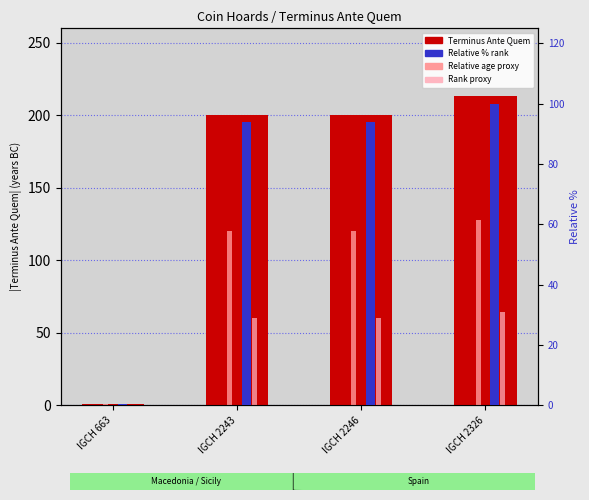

How many data points in Terminus Ante Quem are less than 200?

1